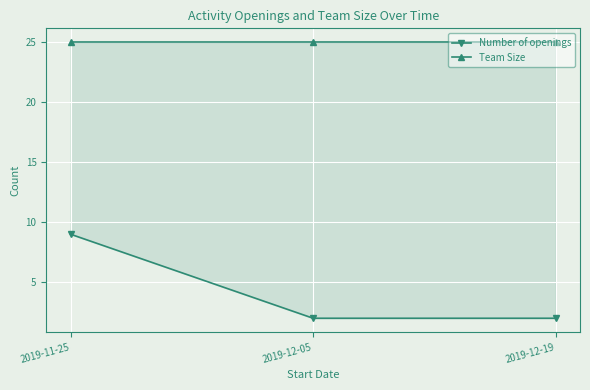

How many Number of openings values are between 2 and 9?

3